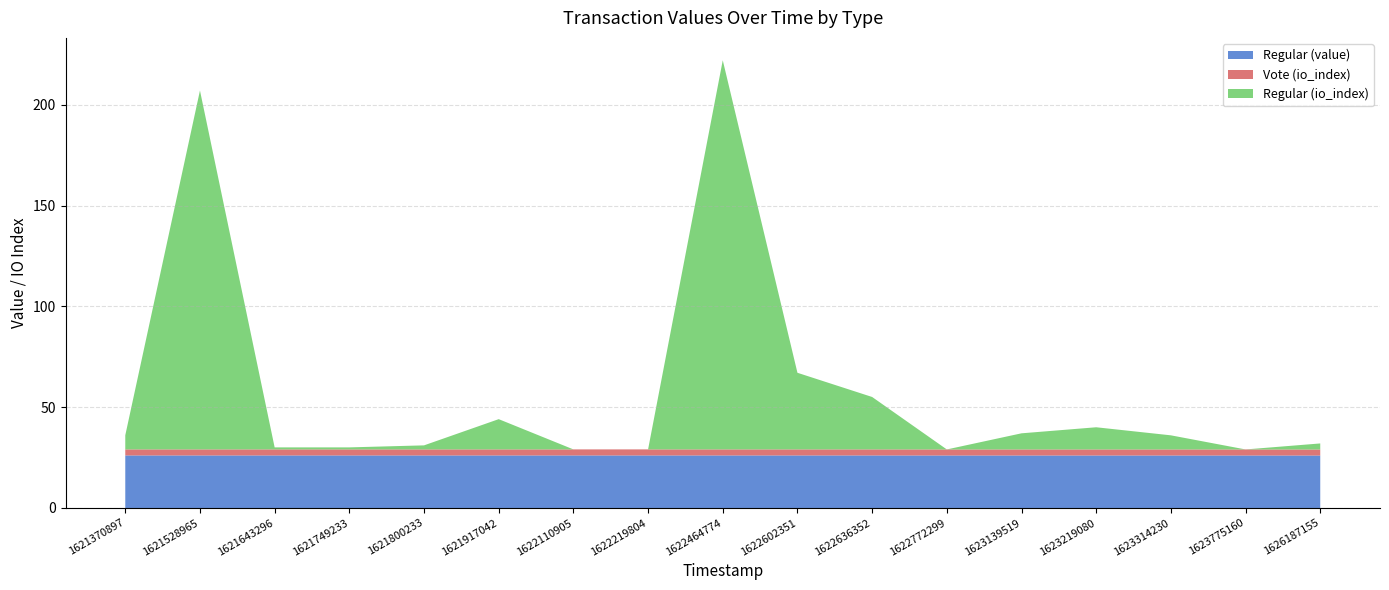

Reading right to left, transcribe all the data shown in this chart.

Regular (value): 1626187155=26.0	1623775160=26.0	1623314230=26.0	1623219080=26.0	1623139519=26.0	1622772299=26.0	1622636352=26.1	1622602351=26.1	1622464774=26.1	1622219804=26.1	1622110905=26.1	1621917042=26.1	1621800233=26.1	1621749233=26.1	1621643296=26.1	1621528965=26.1	1621370897=26.1
Vote (io_index): 1626187155=3.0	1623775160=3.0	1623314230=3.0	1623219080=3.0	1623139519=3.0	1622772299=3.0	1622636352=3.0	1622602351=3.0	1622464774=3.0	1622219804=3.0	1622110905=3.0	1621917042=3.0	1621800233=3.0	1621749233=3.0	1621643296=3.0	1621528965=3.0	1621370897=3.0
Regular (io_index): 1626187155=3.0	1623775160=0.0	1623314230=7.0	1623219080=11.0	1623139519=8.0	1622772299=0.0	1622636352=26.0	1622602351=38.0	1622464774=193.0	1622219804=0.0	1622110905=0.0	1621917042=15.0	1621800233=2.0	1621749233=1.0	1621643296=1.0	1621528965=178.0	1621370897=7.0